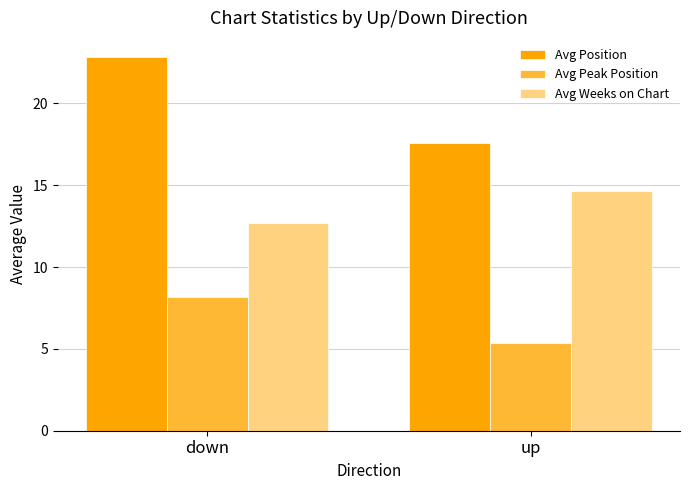

At which category is the sum across all series the highest?

down